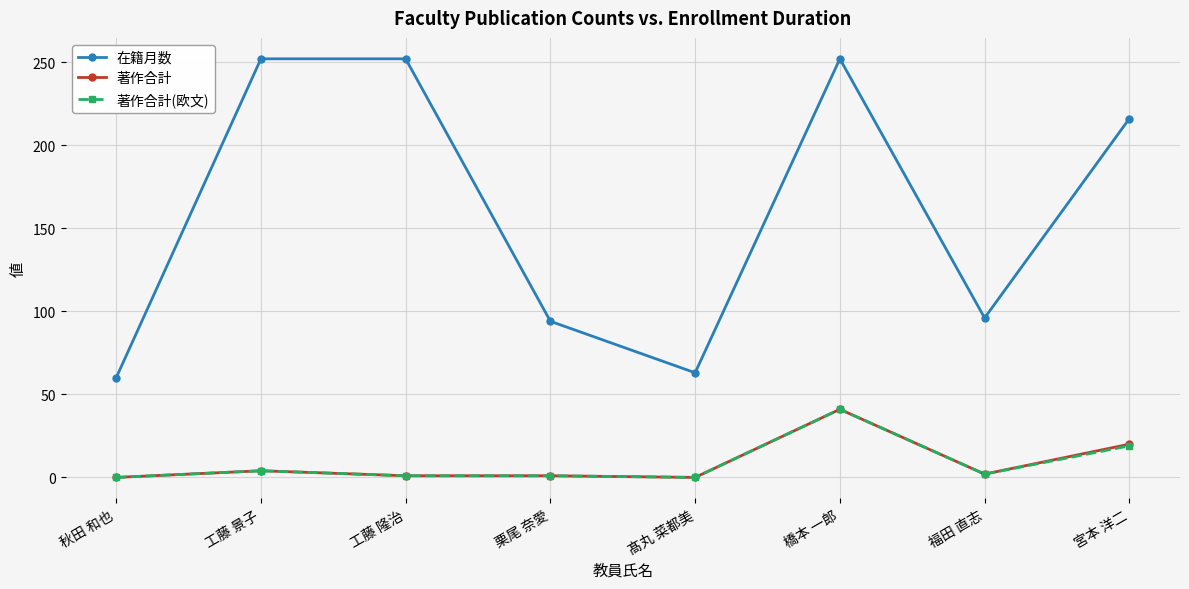

What is the spread (max minus min) of values at 髙丸 菜都美?

63